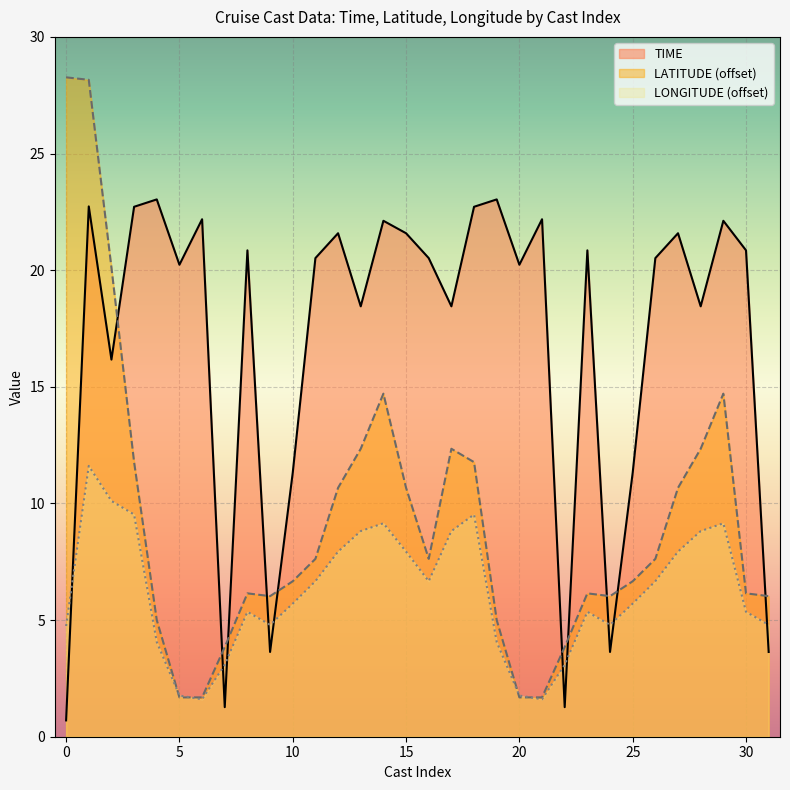

What is the maximum value shown in the chart?

28.3